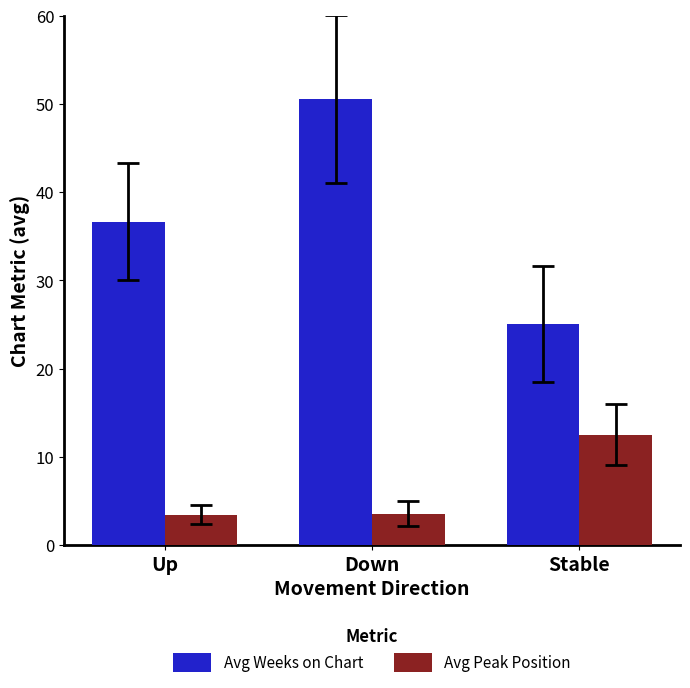

The value of Avg Weeks on Chart at Up is 36.7. True or false?

True